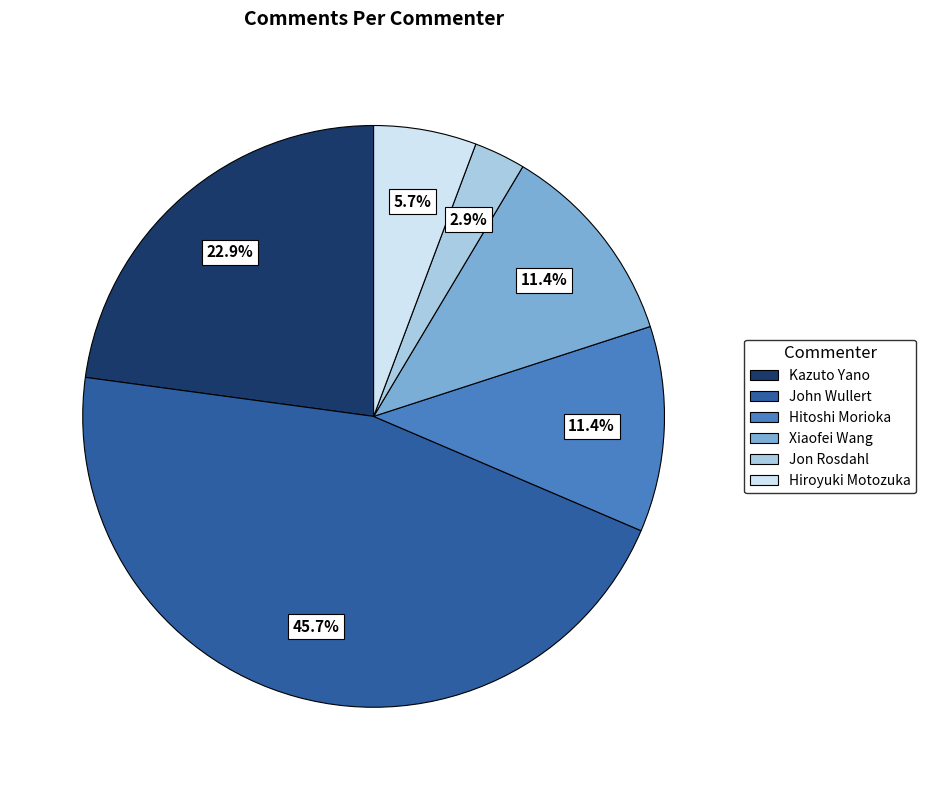

To the nearest percent, what percentage of the pie is John Wullert?

46%